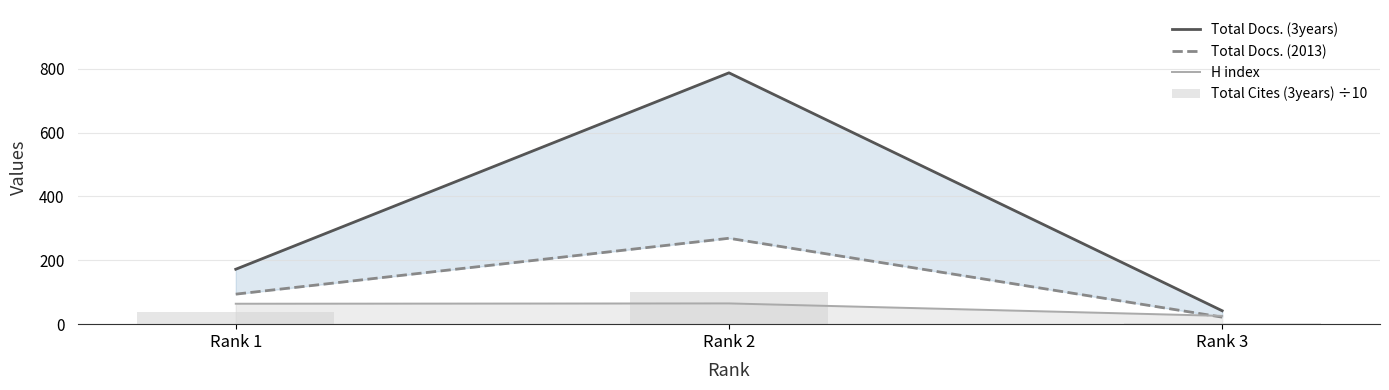

Which category has the lowest value in the H index series?

Rank 3